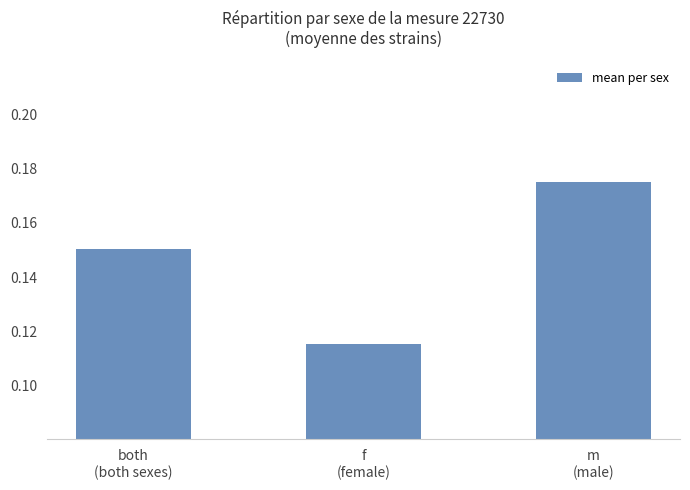

What is the change in value from f
(female) to m
(male)?

+0.1